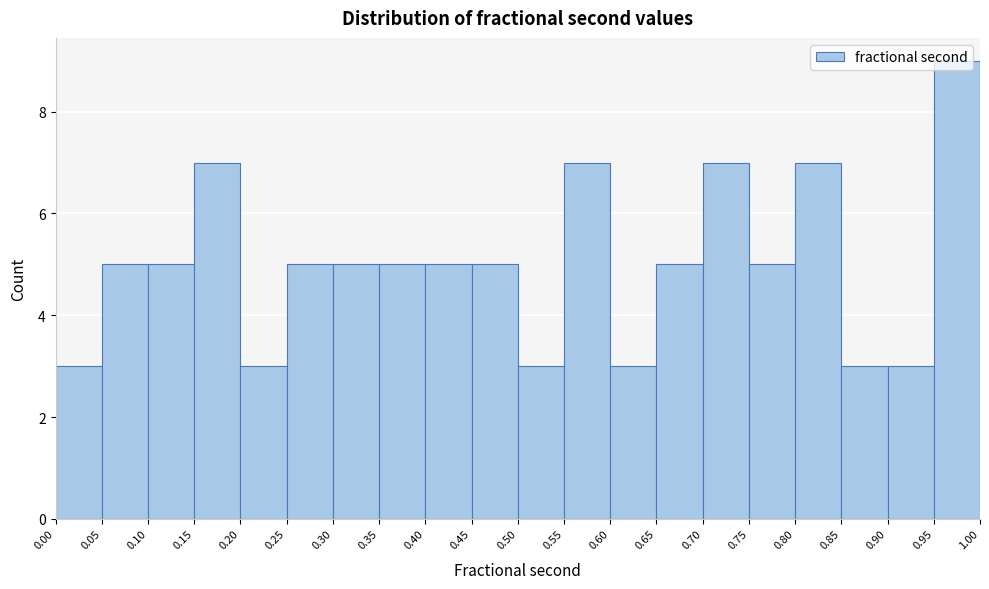

Reading left to right, transcribe this chart: for each bar, give the range it covers on the x-axis and its height. The values are not printed on the chart, so give them approximately, as read against the axis.

0.00 to 0.05: 3
0.05 to 0.10: 5
0.10 to 0.15: 5
0.15 to 0.20: 7
0.20 to 0.25: 3
0.25 to 0.30: 5
0.30 to 0.35: 5
0.35 to 0.40: 5
0.40 to 0.45: 5
0.45 to 0.50: 5
0.50 to 0.55: 3
0.55 to 0.60: 7
0.60 to 0.65: 3
0.65 to 0.70: 5
0.70 to 0.75: 7
0.75 to 0.80: 5
0.80 to 0.85: 7
0.85 to 0.90: 3
0.90 to 0.95: 3
0.95 to 1.00: 9